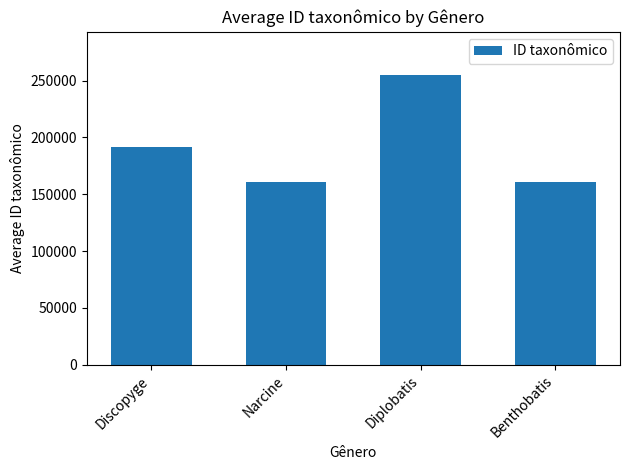

What is the value of the 1st bar from the left?

191966.0